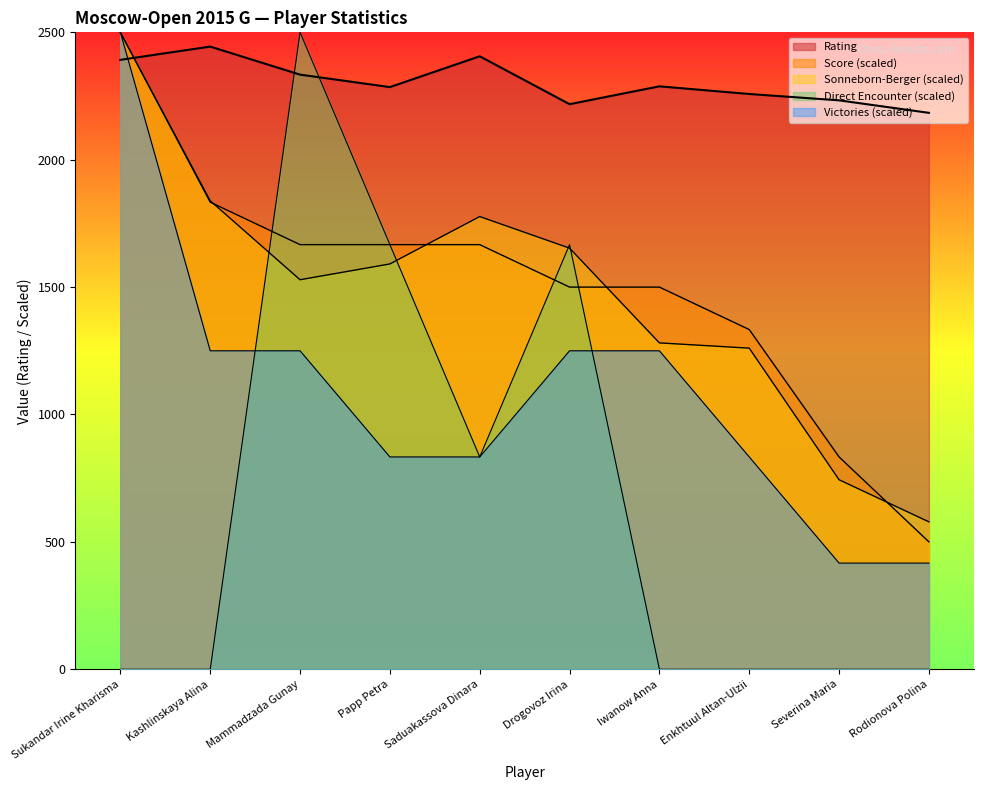

Does the chart have visible grid lines?

No